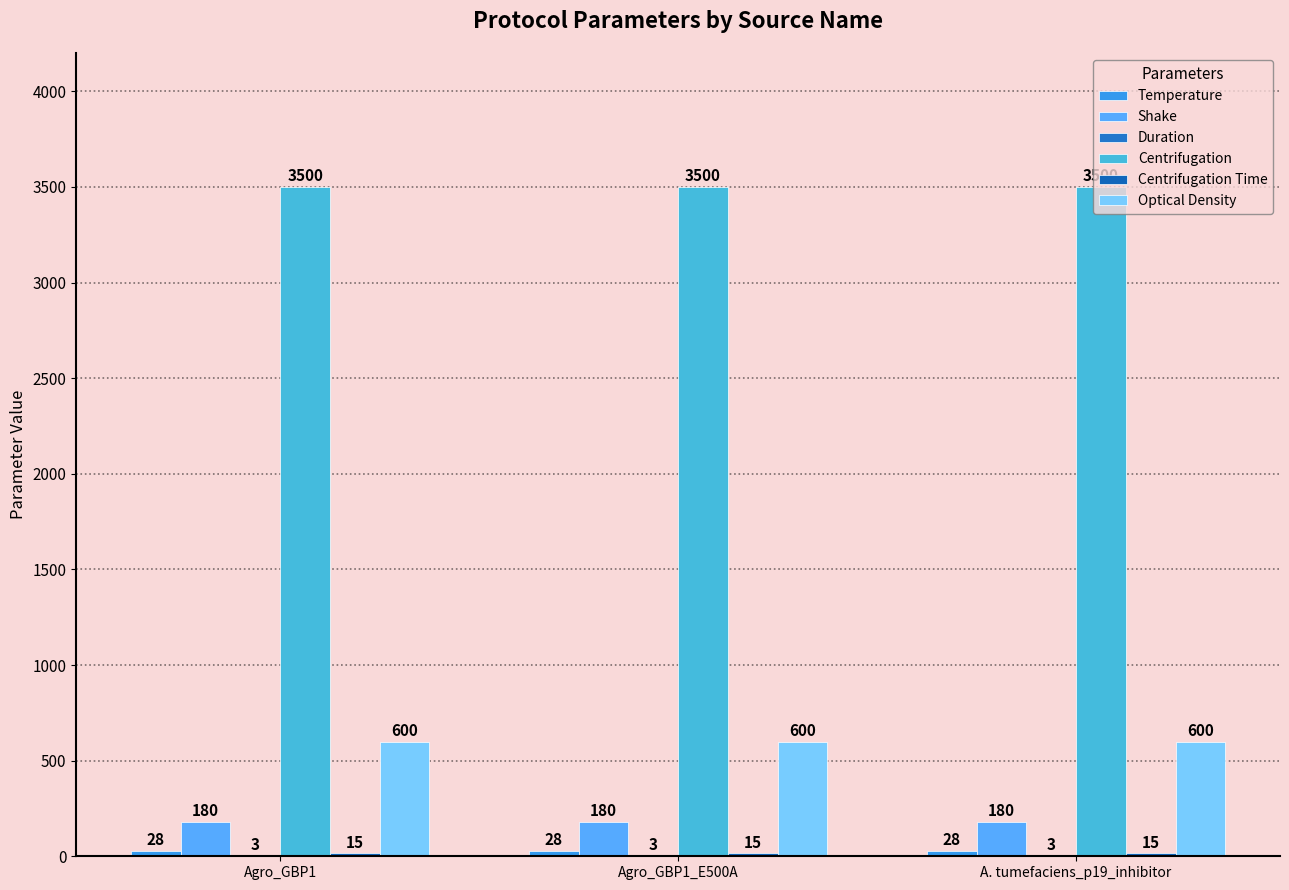

Which series has the largest total across all categories?

Centrifugation